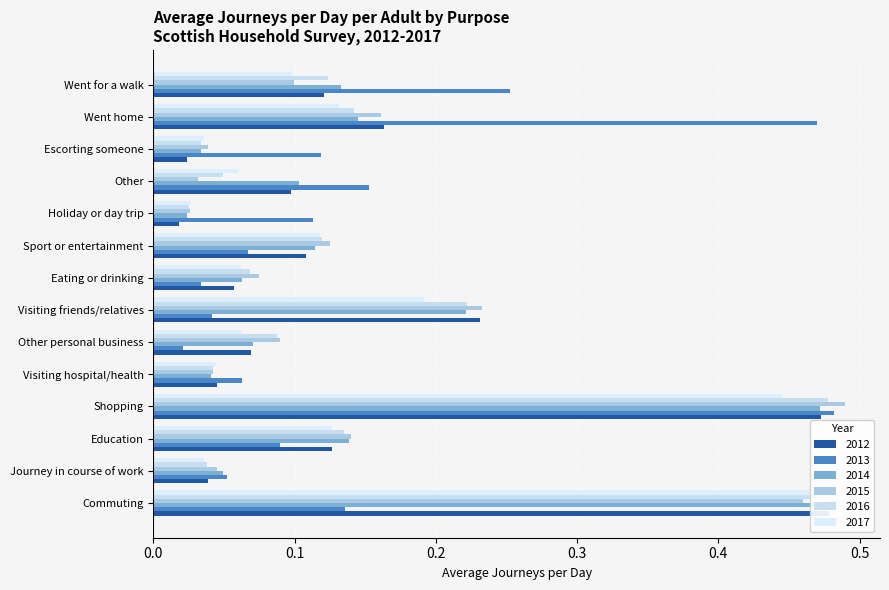

What is the label of the 7th bar from the left?

Visiting friends/relatives